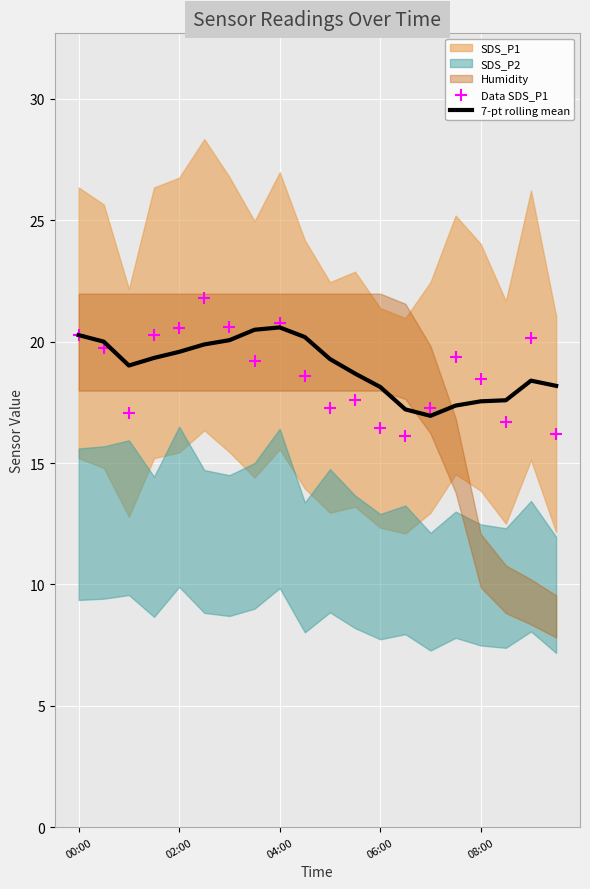

At which category is the sum across all series the highest?

5